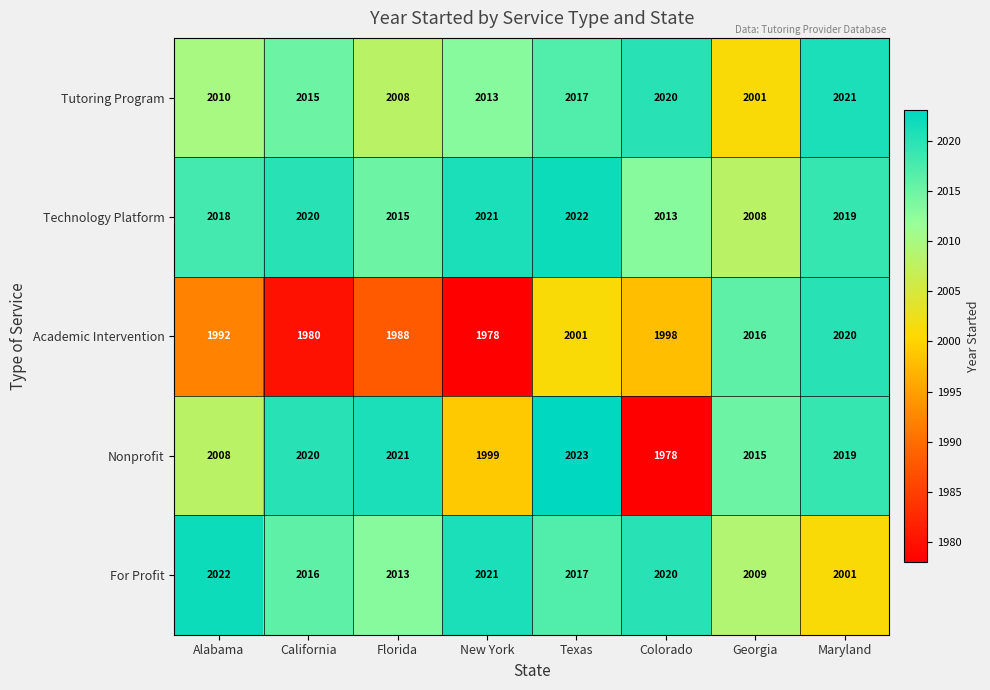

At how many categories does at least one series exceed 2001?

8